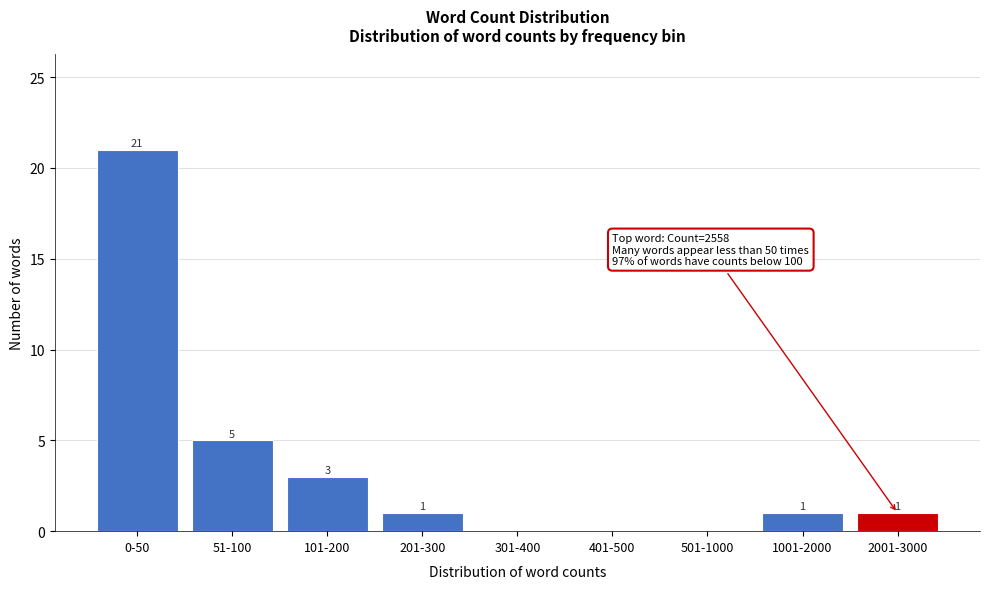

Reading left to right, extract all data points from this chart.

0-50=21	51-100=5	101-200=3	201-300=1	301-400=0	401-500=0	501-1000=0	1001-2000=1	2001-3000=1